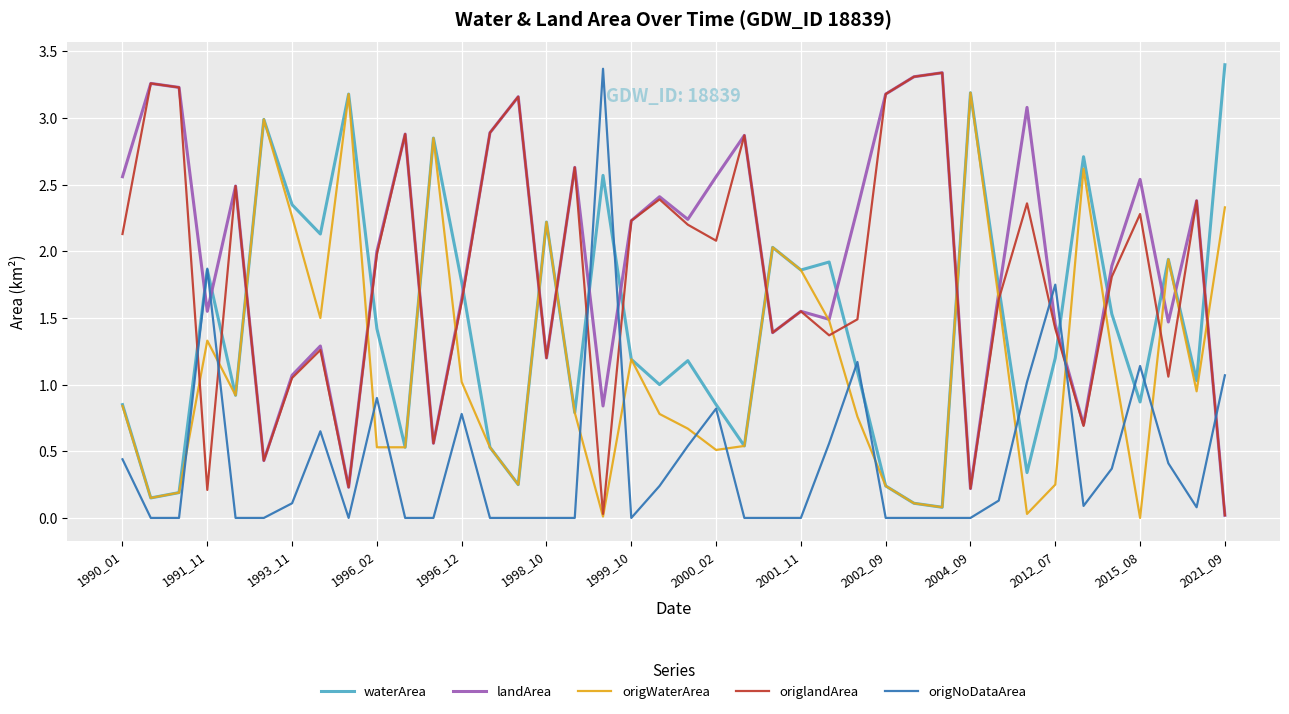

How many interior local valleys does the landArea series have?

12